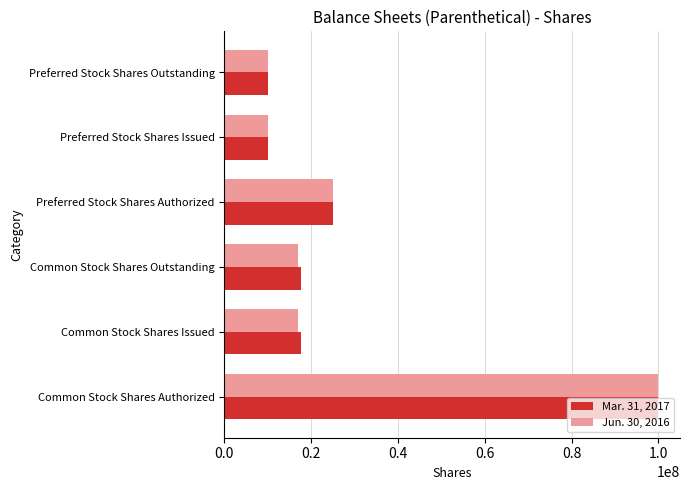

What is the difference between the maximum and minimum values in the Mar. 31, 2017 series?

90000000